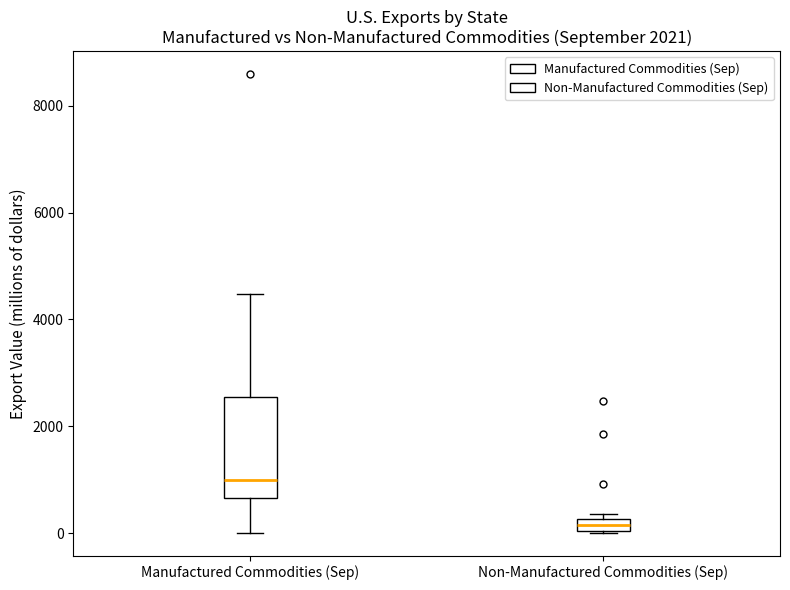

Where is the upper edge of the box for Non-Manufactured Commodities (Sep) on the y-axis? The values are not printed on the chart, so give them approximately, as read against the axis.

200